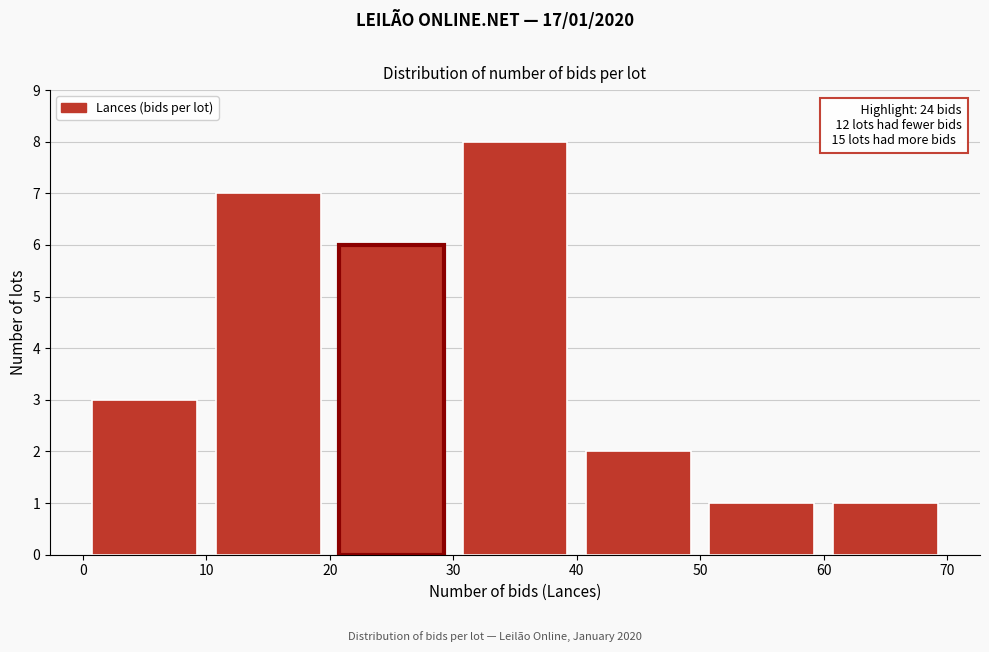

Over which range of the x-axis is the bar tallest?

30 to 40